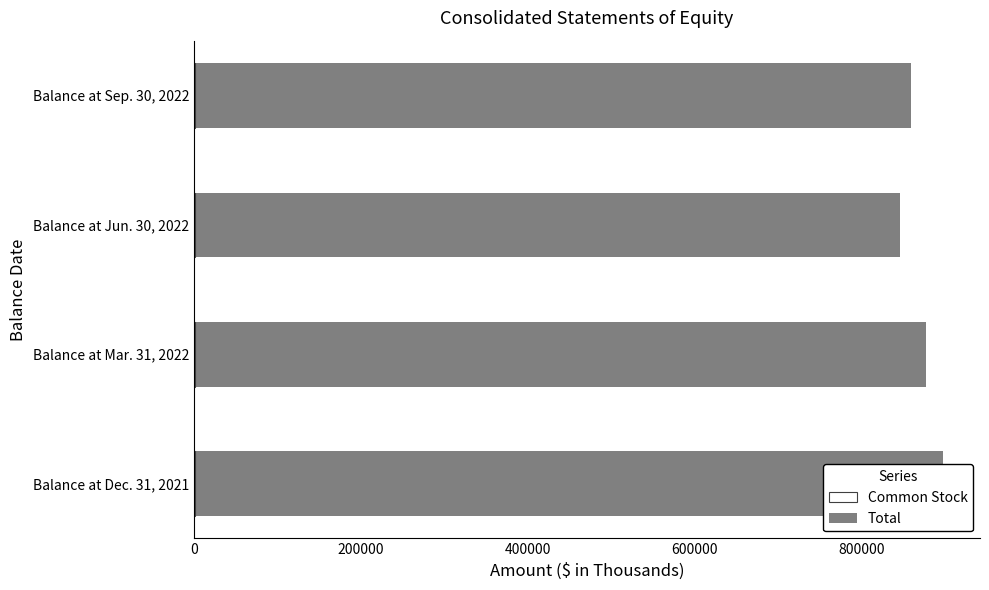

How many groups of bars are there?

4